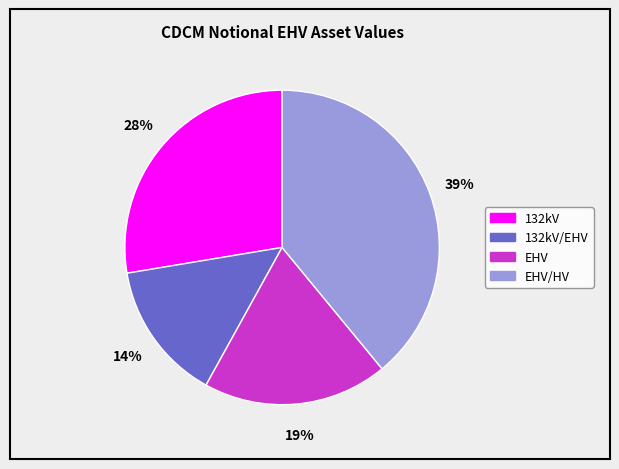

Is there any slice that represents more than half of the pie?

No